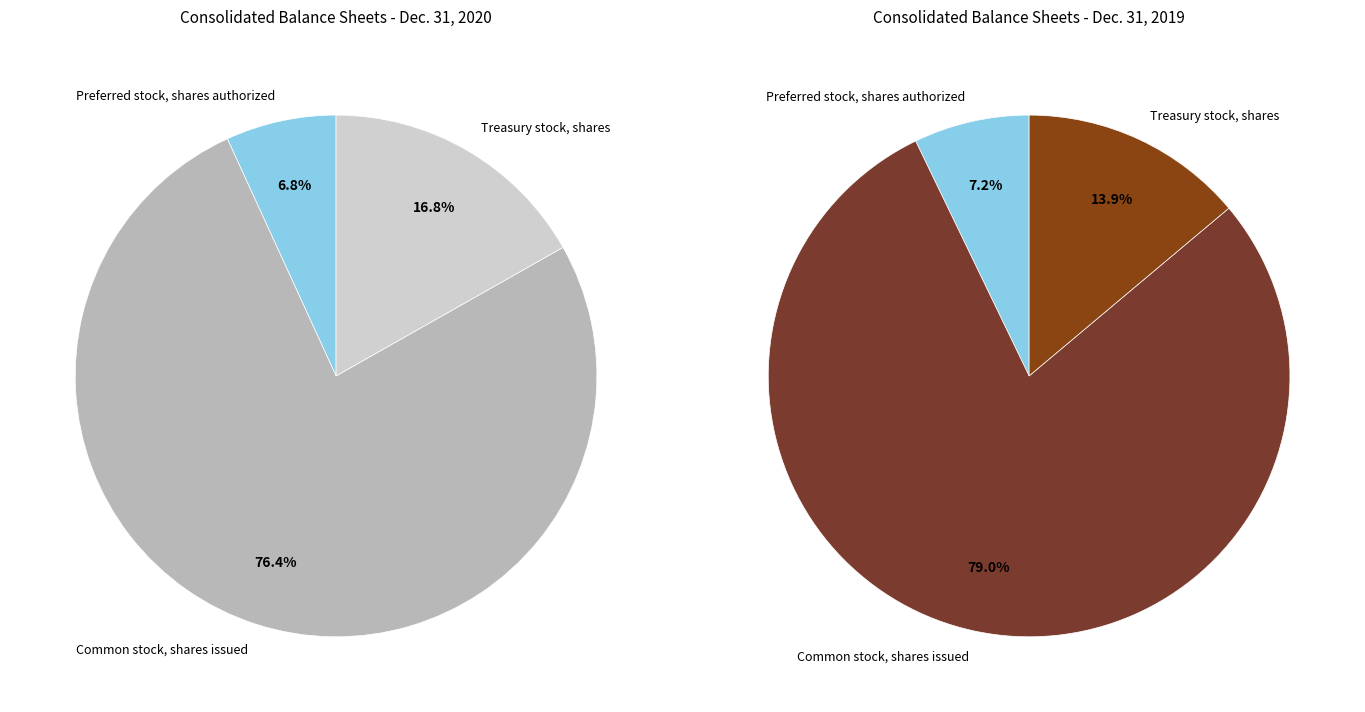

To the nearest percent, what is the difference between the largest and smallest slice percentages?

70%